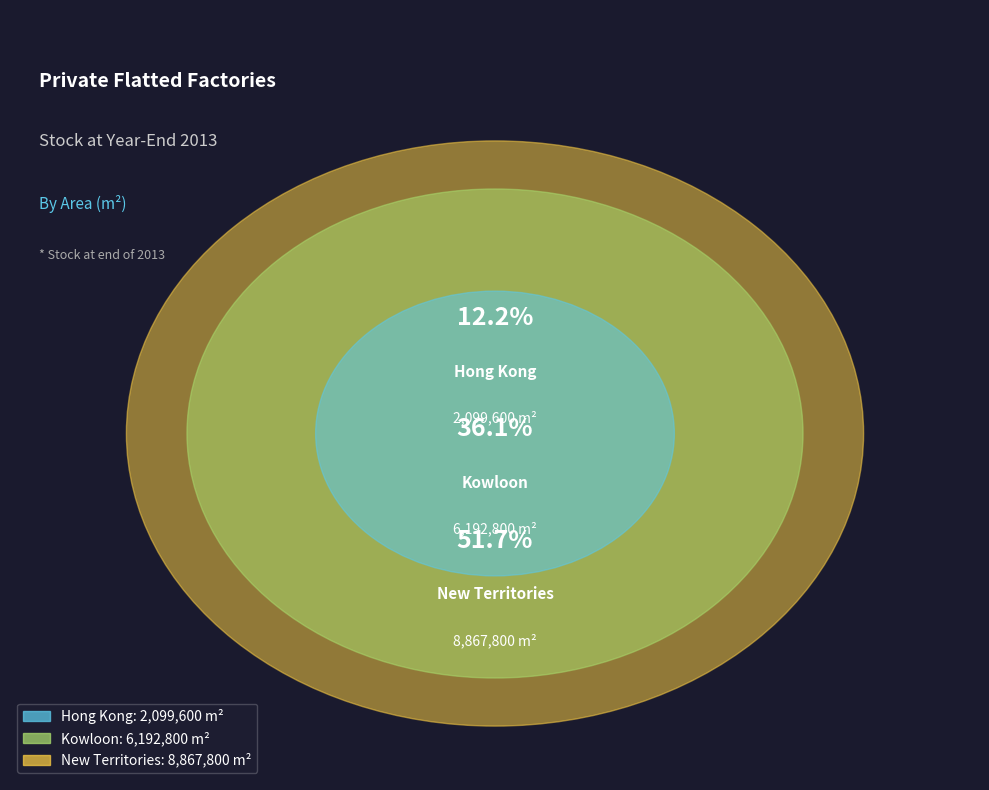

Is there any slice that represents more than half of the pie?

Yes